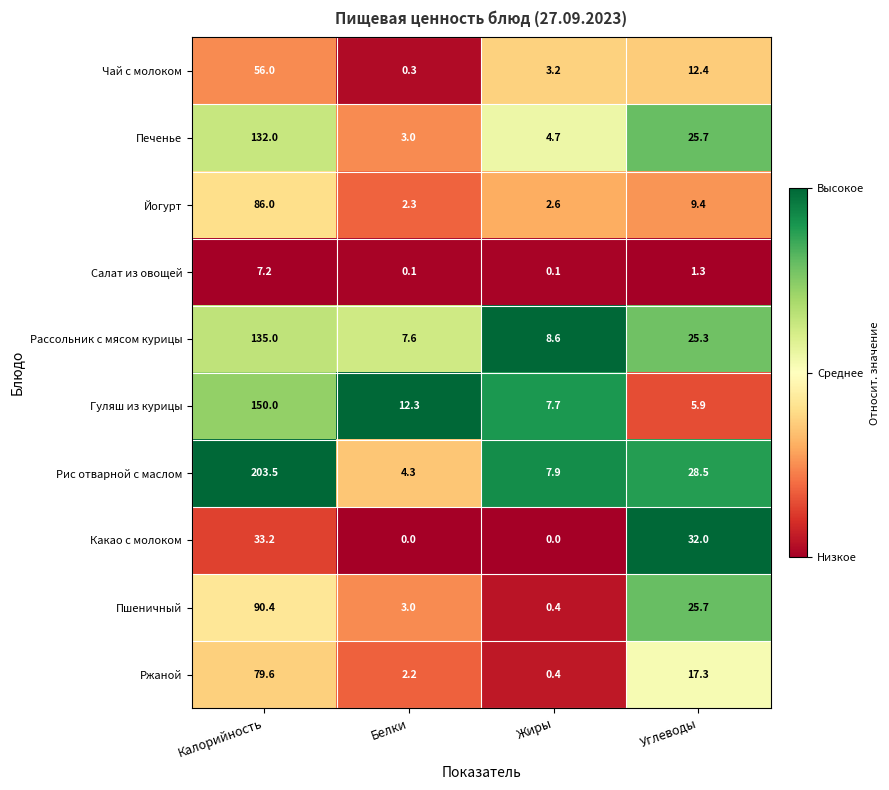

What is the average value of the Йогурт series?

25.1